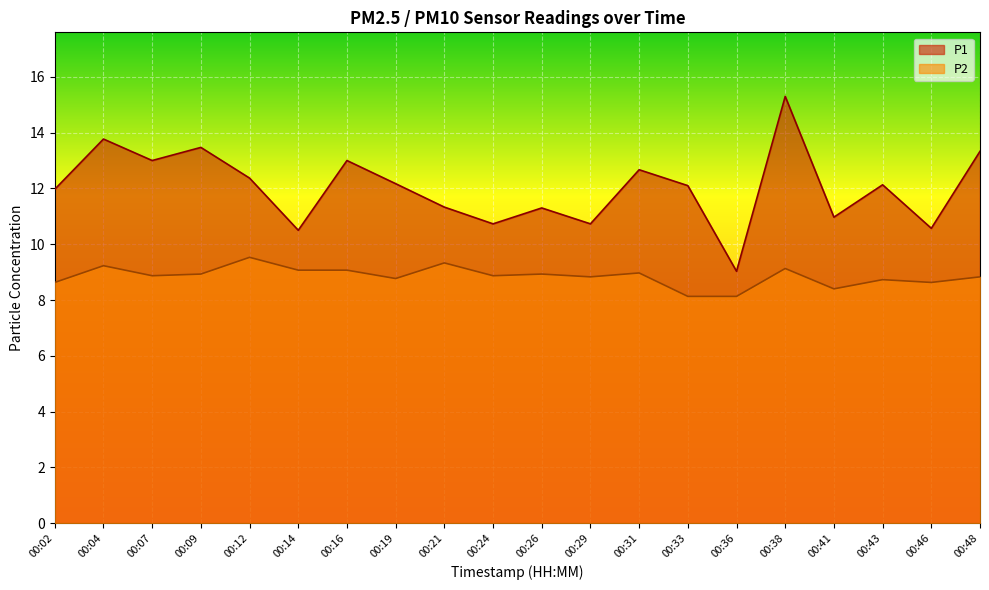

True or false: P1 and P2 intersect in this chart.

False